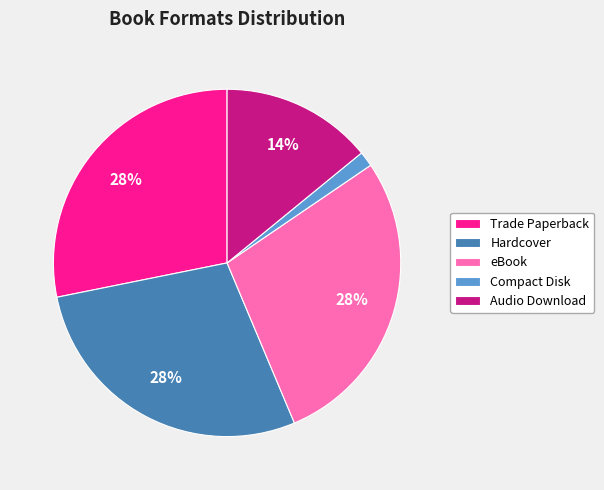

Which category has the smallest portion of the pie?

Compact Disk